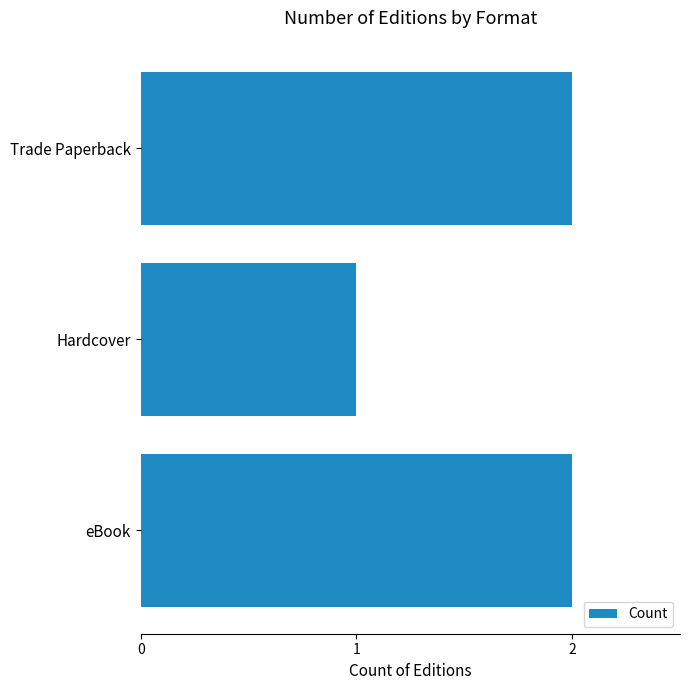

What is the sum of the values at Hardcover and eBook?

3